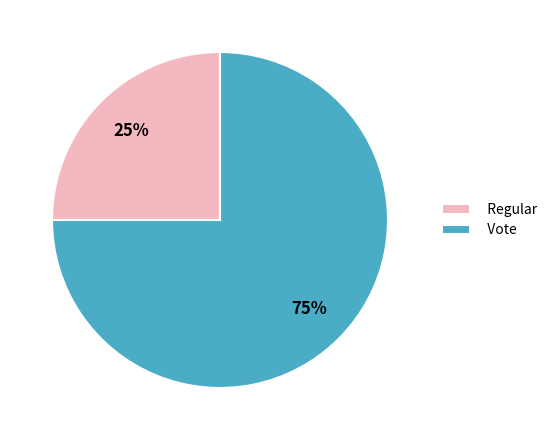

Is Regular the majority of the pie?

No